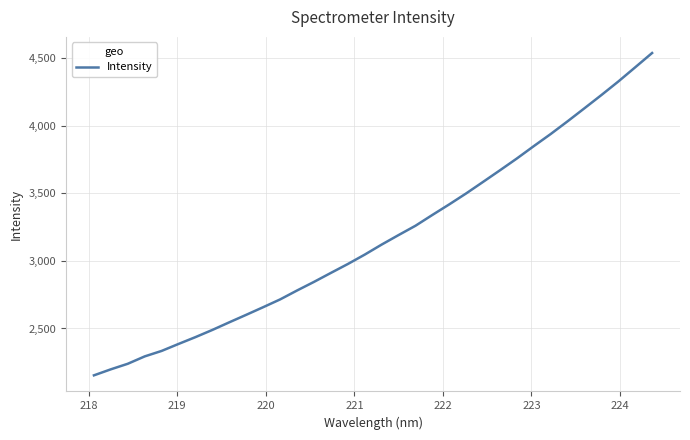

How many series are shown in this chart?

1